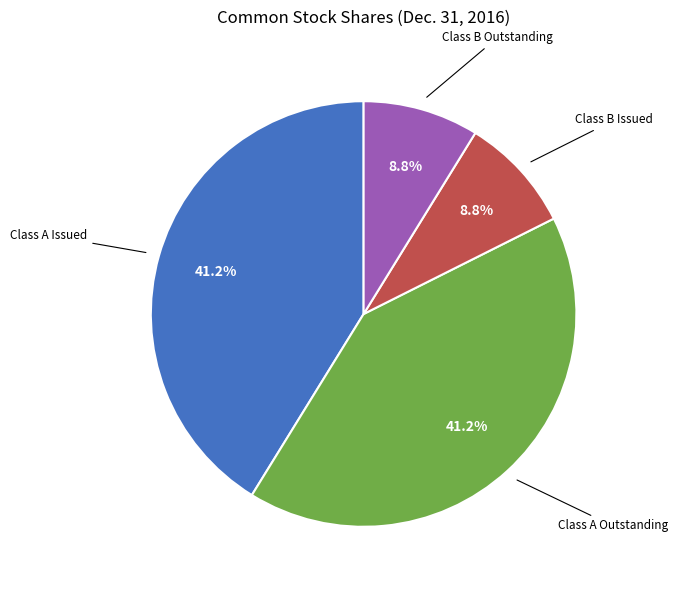

Is there a majority slice in this chart?

No